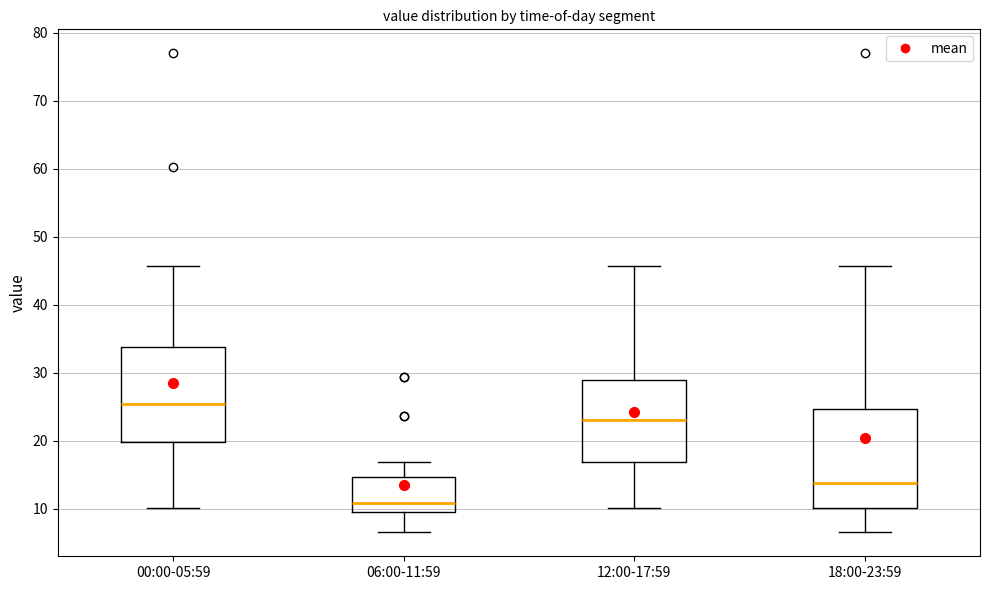

Where is the upper edge of the box for 06:00-11:59 on the y-axis? The values are not printed on the chart, so give them approximately, as read against the axis.

15